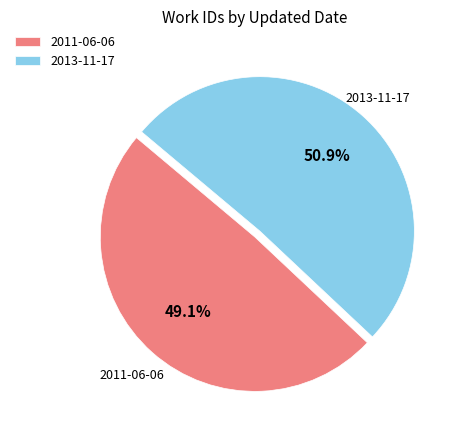

What percentage do 2013-11-17 and 2011-06-06 together represent?

100.0%